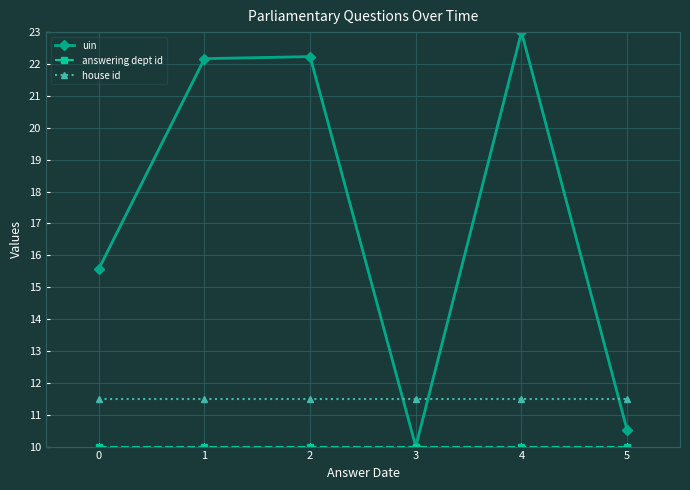

What is the smallest value displayed?

10.0